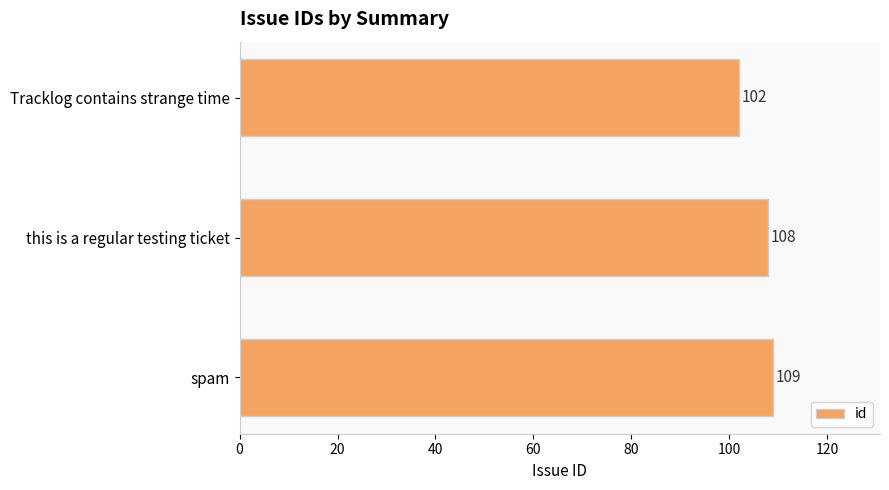

True or false: the data shows 158 at Tracklog contains strange time.

False